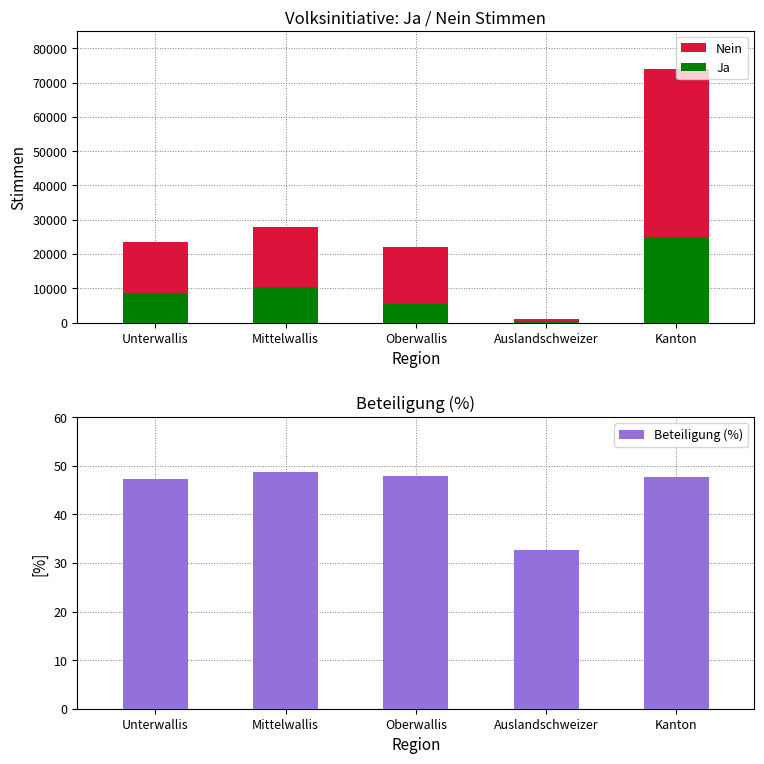

What is the average value of the Ja series?

9962.4